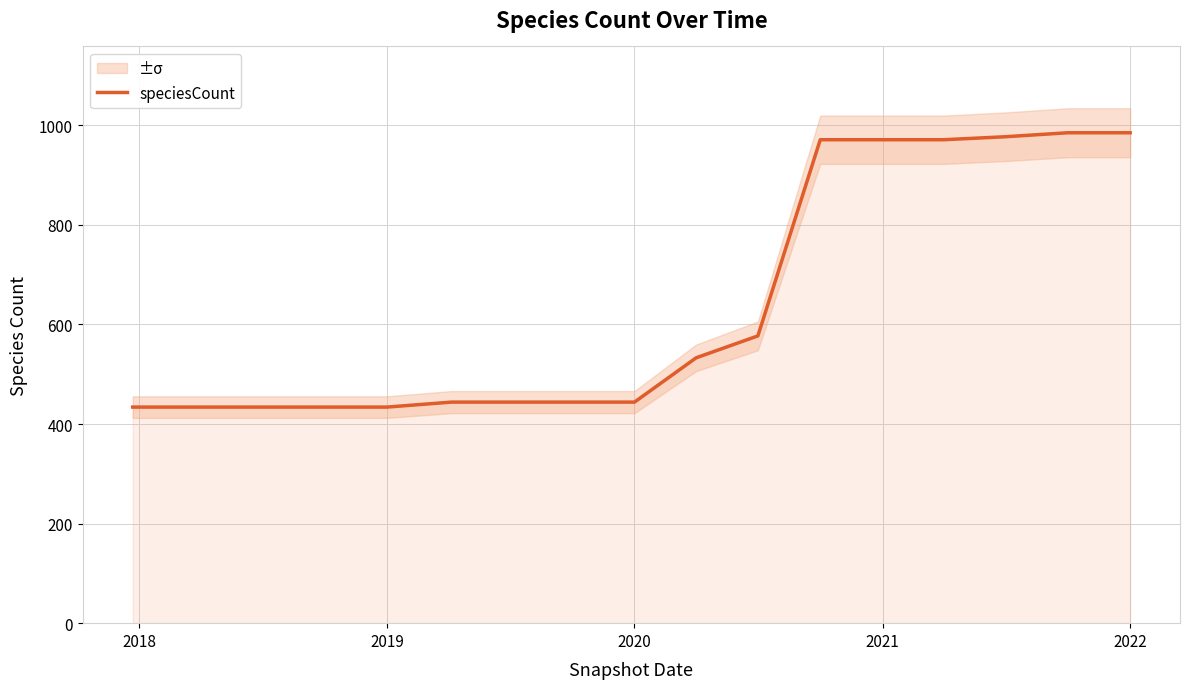

What is the minimum value for speciesCount?

434